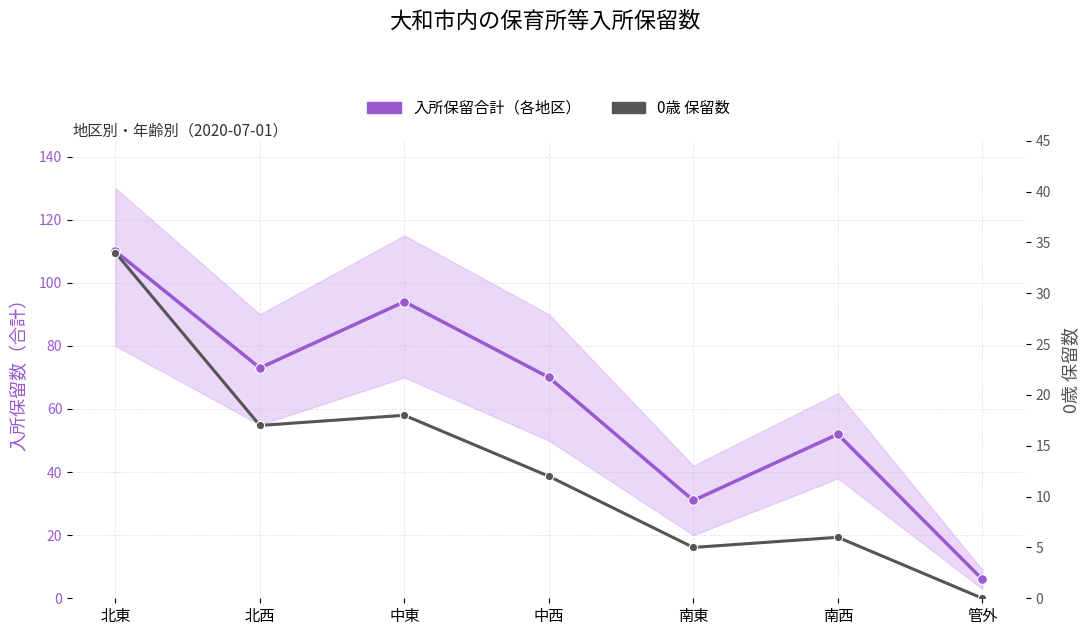

In 入所保留合計（各地区）, how many points are higher than both neighbors (excluding endpoints)?

2